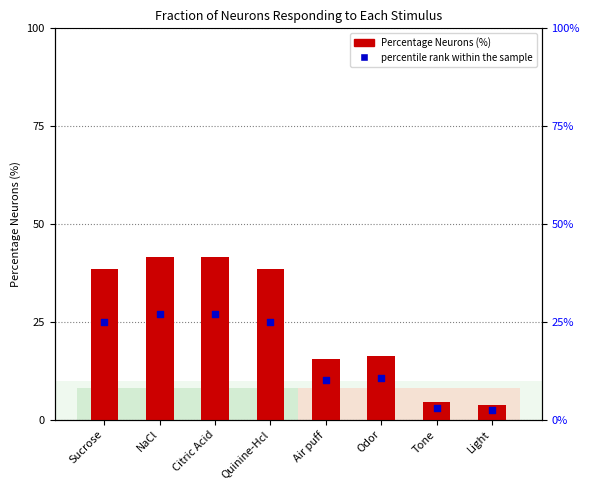

At how many categories does at least one series exceed 11?

6